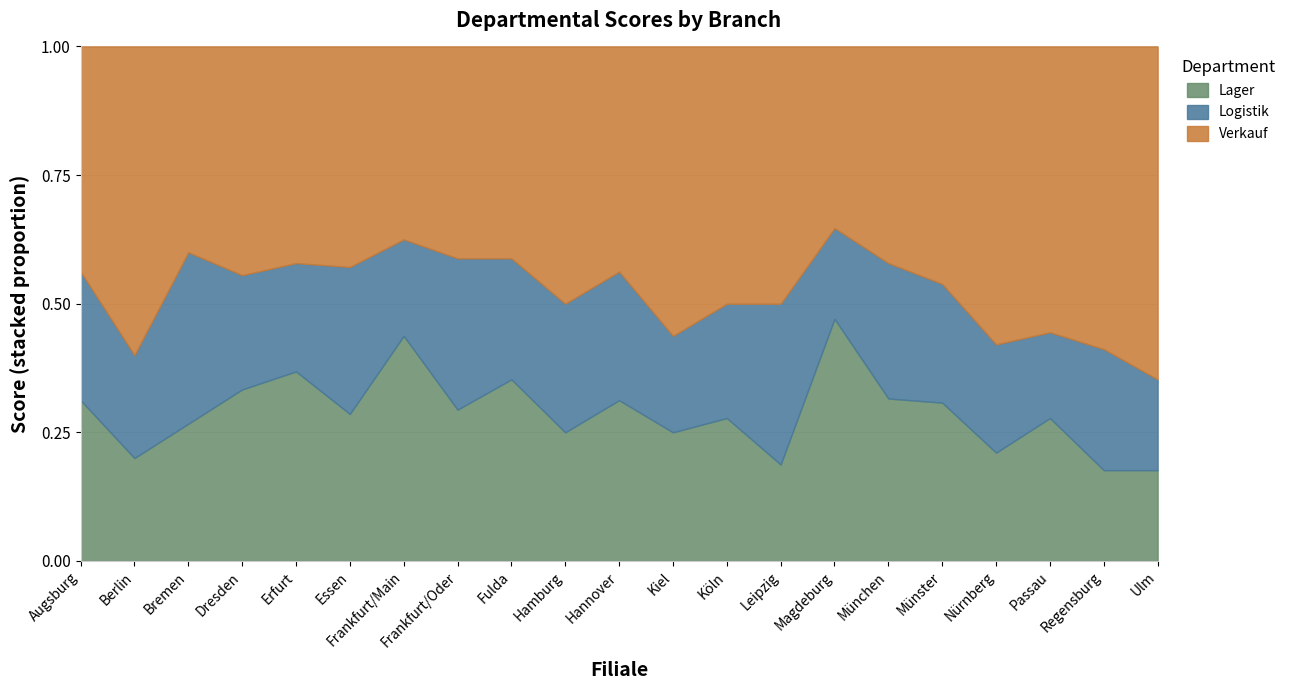

Which category has the highest value in the Lager series?

Magdeburg